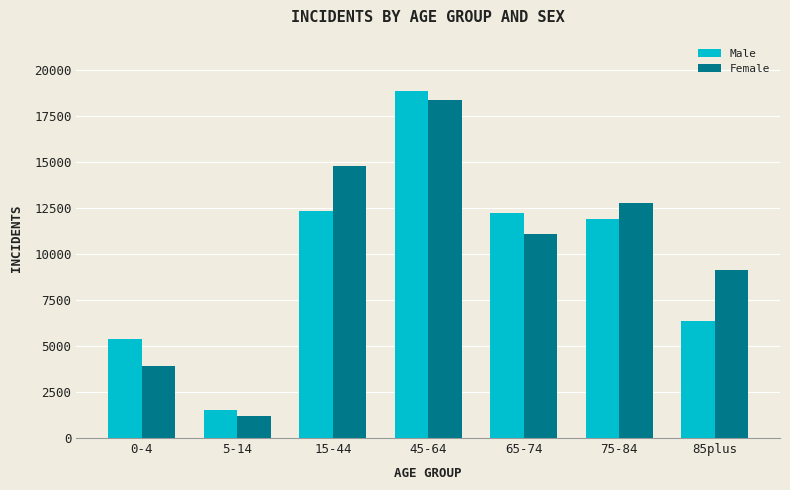

Which series has the largest total across all categories?

Female